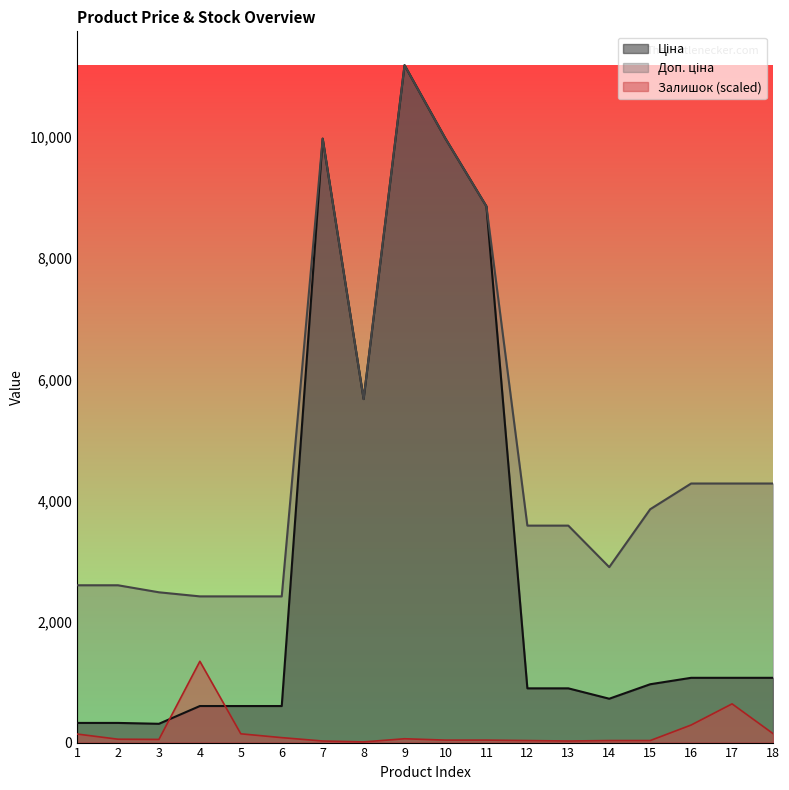

Reading left to right, transcribe all the data shown in this chart.

Ціна: 324.8	324.8	310.3	603.7	603.7	603.7	9975.0	5673.8	11188.2	9975.0	8856.7	895.9	895.9	724.5	963.5	1069.8	1069.8	1069.8
Доп. ціна: 2598.3	2598.3	2482.4	2414.8	2414.8	2414.8	9975.0	5673.8	11188.2	9975.0	8856.7	3583.6	3583.6	2897.8	3854.0	4279.1	4279.1	4279.1
Залишок: 141.3	55.8	52.1	1342.6	145.0	81.8	26.0	11.2	63.2	40.9	40.9	33.5	26.0	33.5	33.5	290.1	639.7	148.8